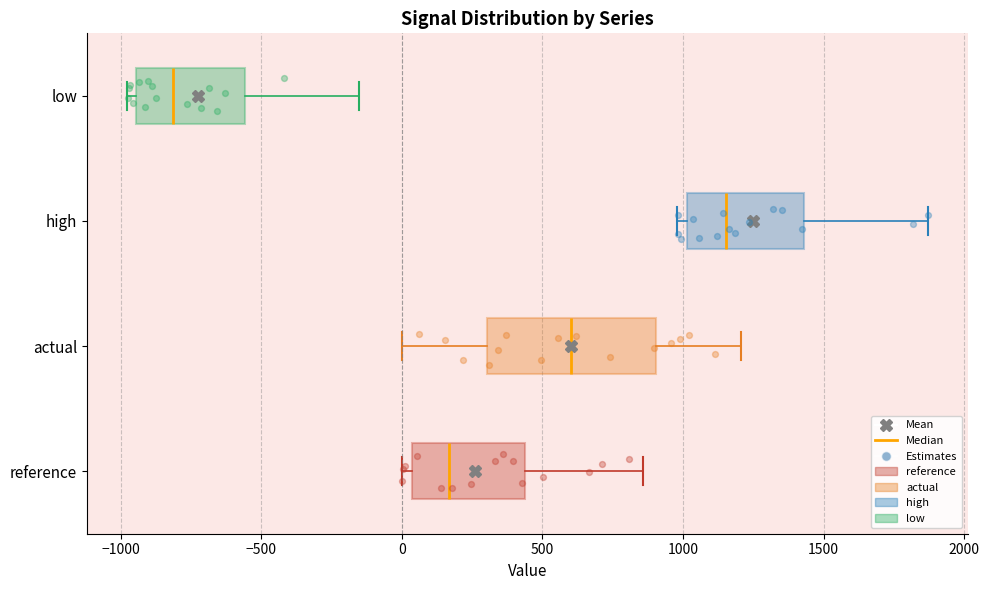

Comparing the boxes themselves (not the whiskers), which one is the widest?

actual